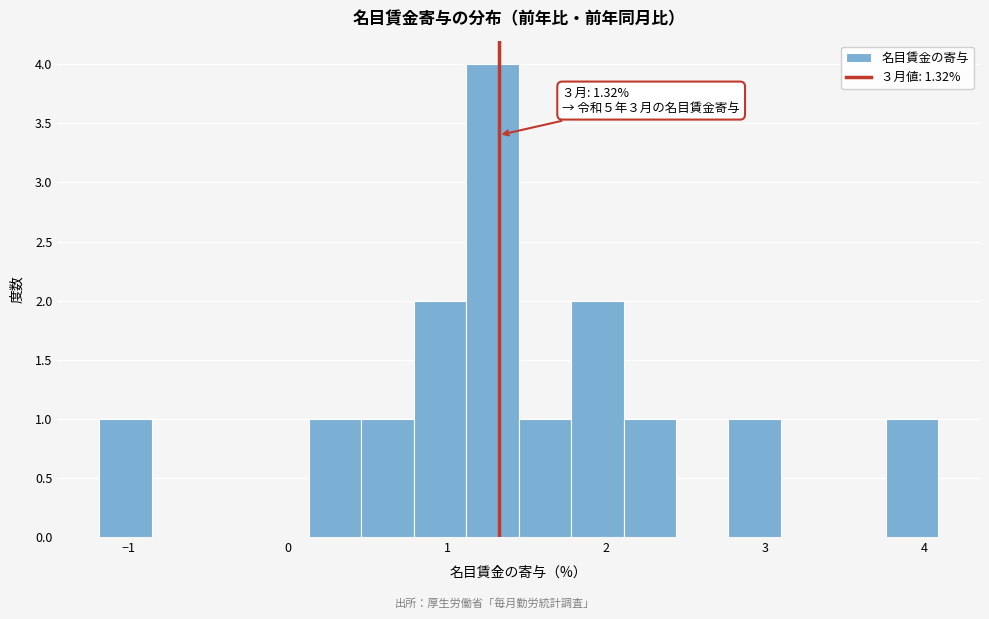

Around what value on the x-axis is the tallest bar? Give the approximate position of its centre, as read against the axis.

1.3